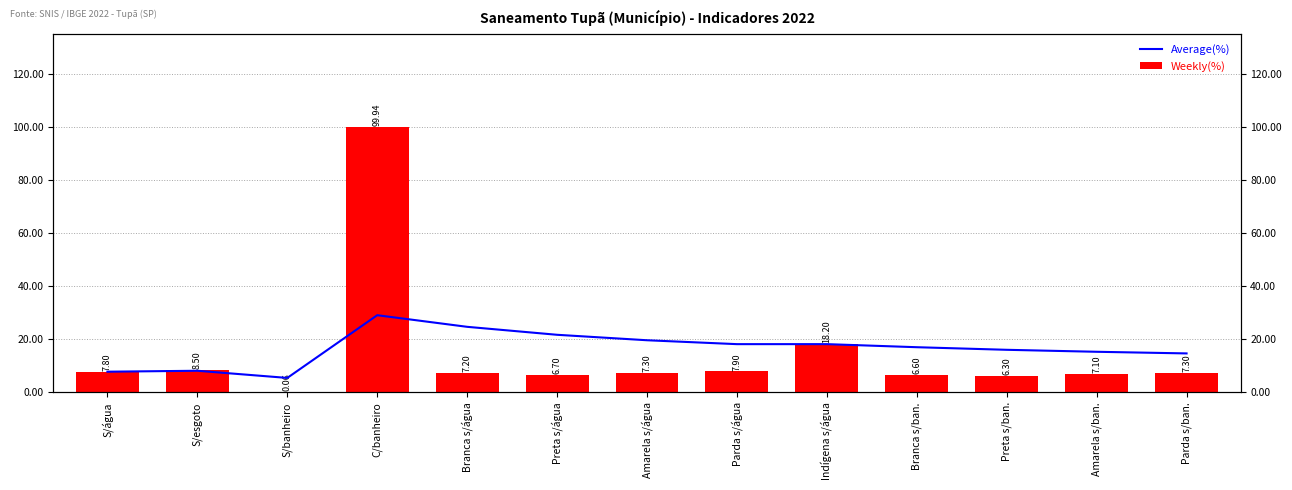

What is the spread (max minus min) of values at S/esgoto?

0.3